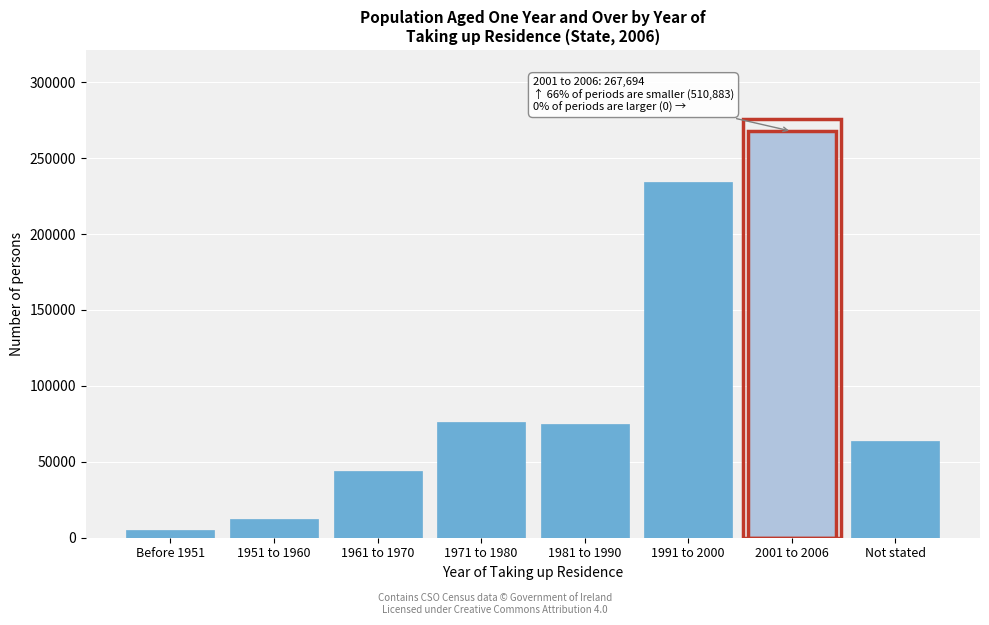

Is it true that the value at 1991 to 2000 is 234300?

True